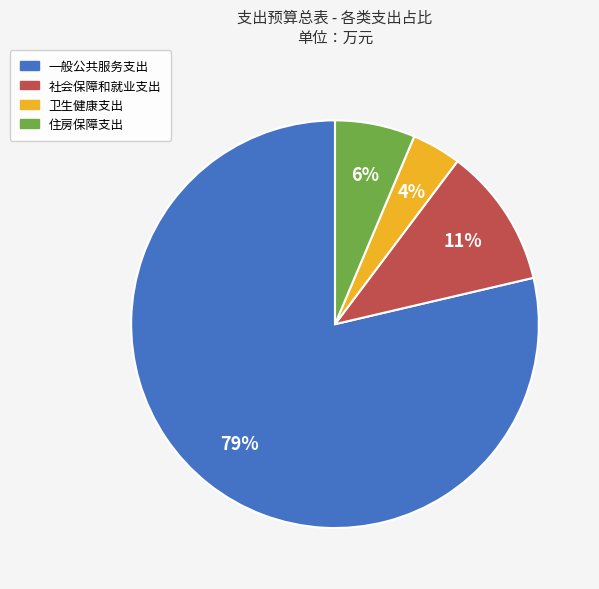

To the nearest percent, what portion does 卫生健康支出 represent?

4%